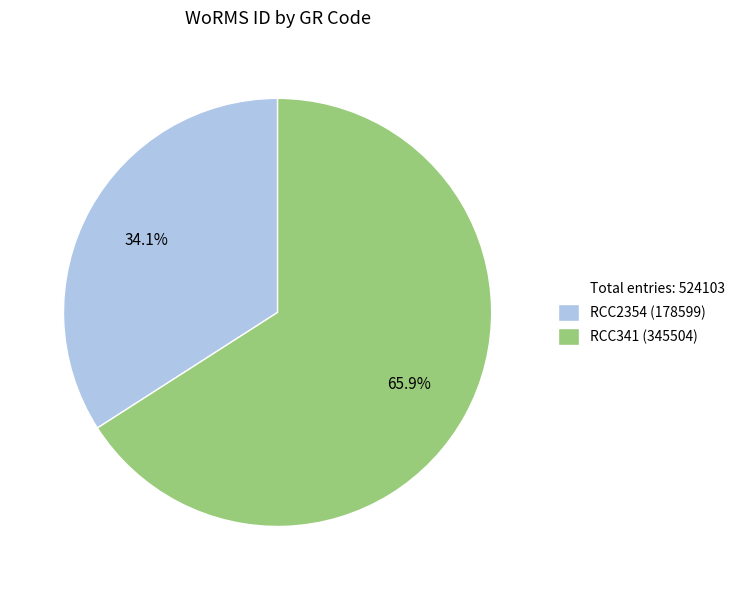

Is there a majority slice in this chart?

Yes